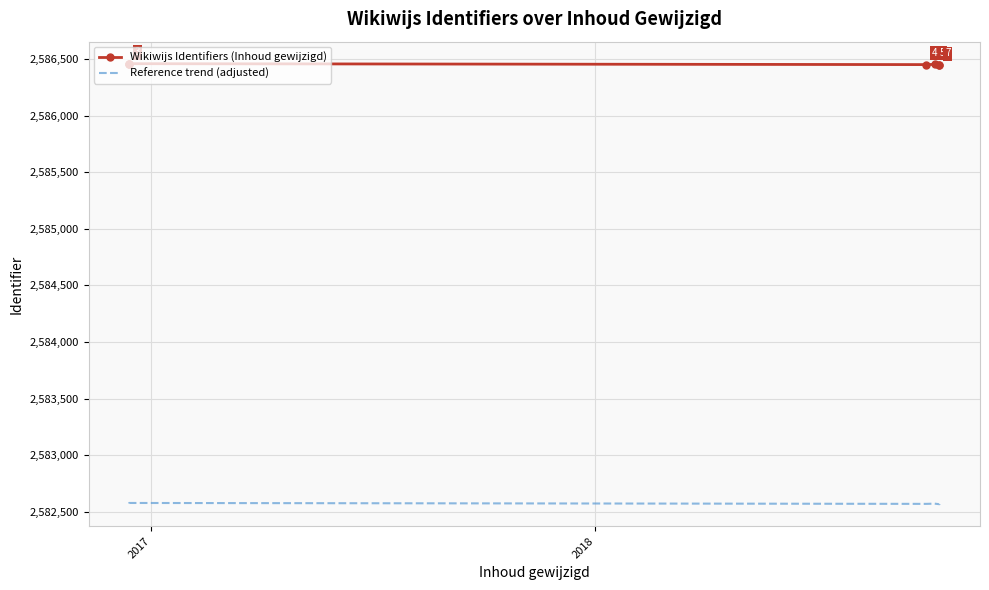

Which series has the largest total across all categories?

Wikiwijs Identifiers (Inhoud gewijzigd)